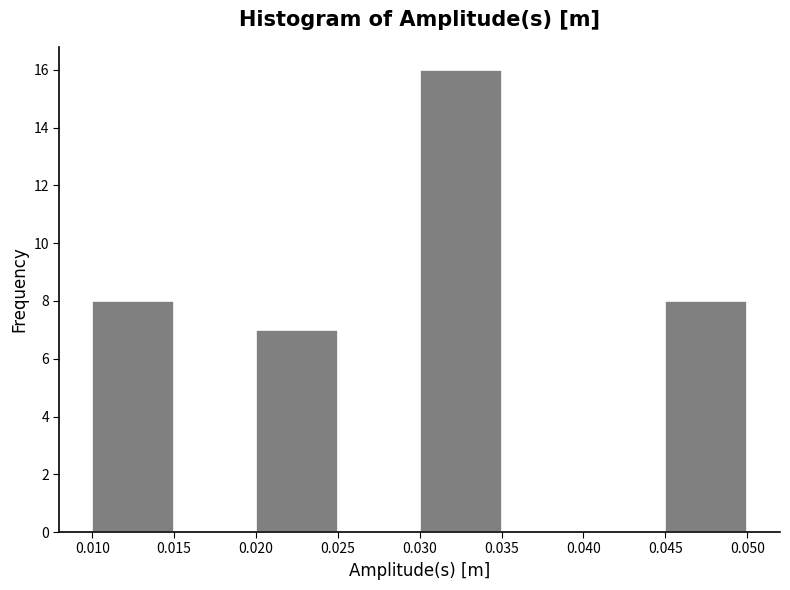

Over which range of the x-axis is the bar tallest?

0.030 to 0.035